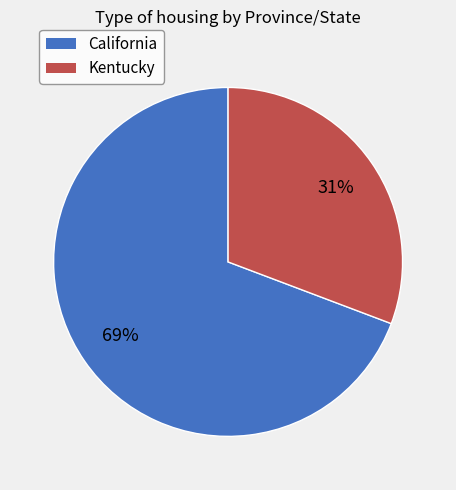

What percentage is the California slice, to the nearest percent?

69%